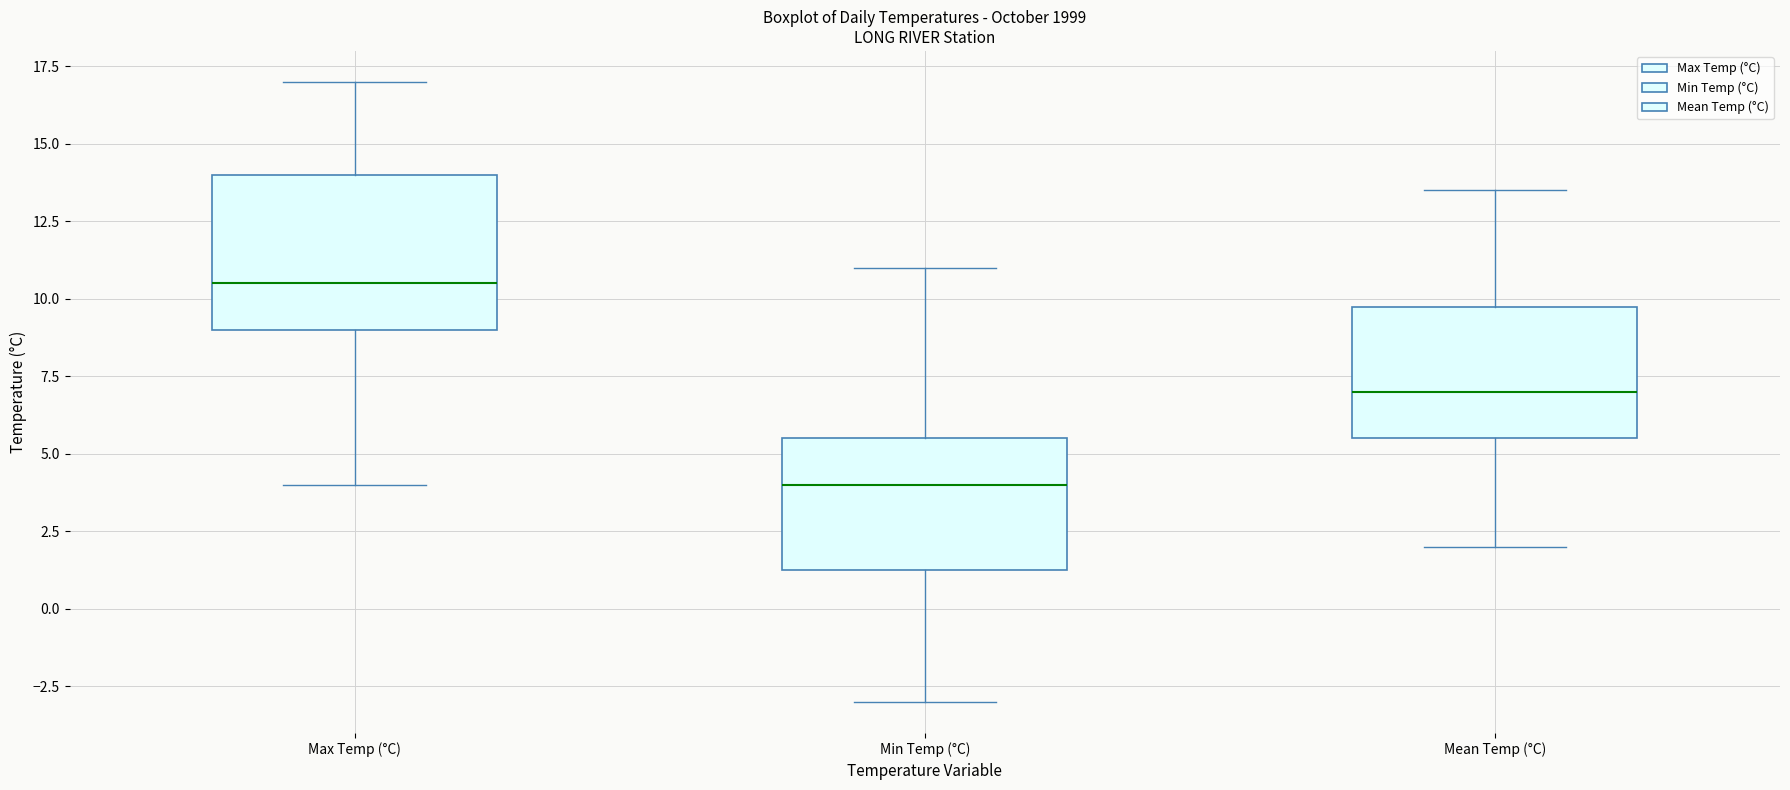

Where is the upper edge of the box for Max Temp (°C) on the y-axis? The values are not printed on the chart, so give them approximately, as read against the axis.

14.0